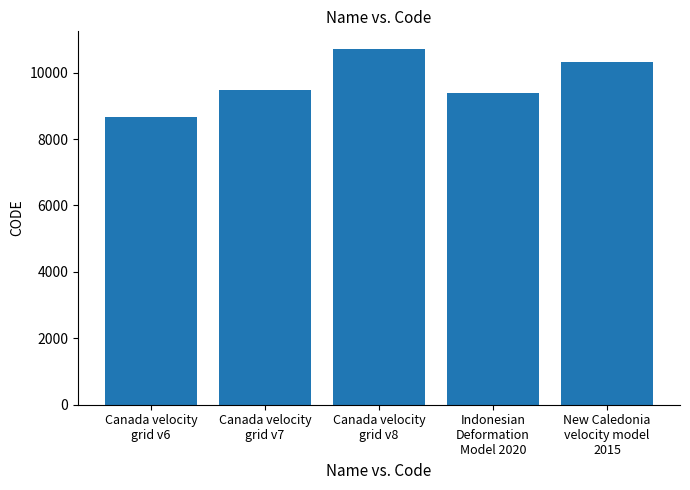

True or false: the data shows 5702 at Indonesian
Deformation
Model 2020.

False